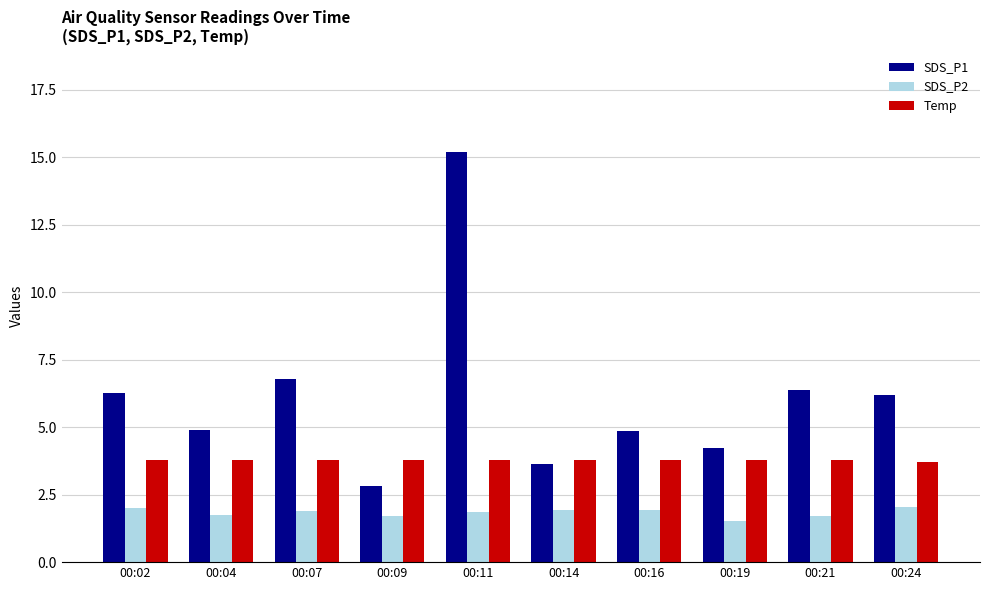

What is the lowest value of the SDS_P2 series?

1.5